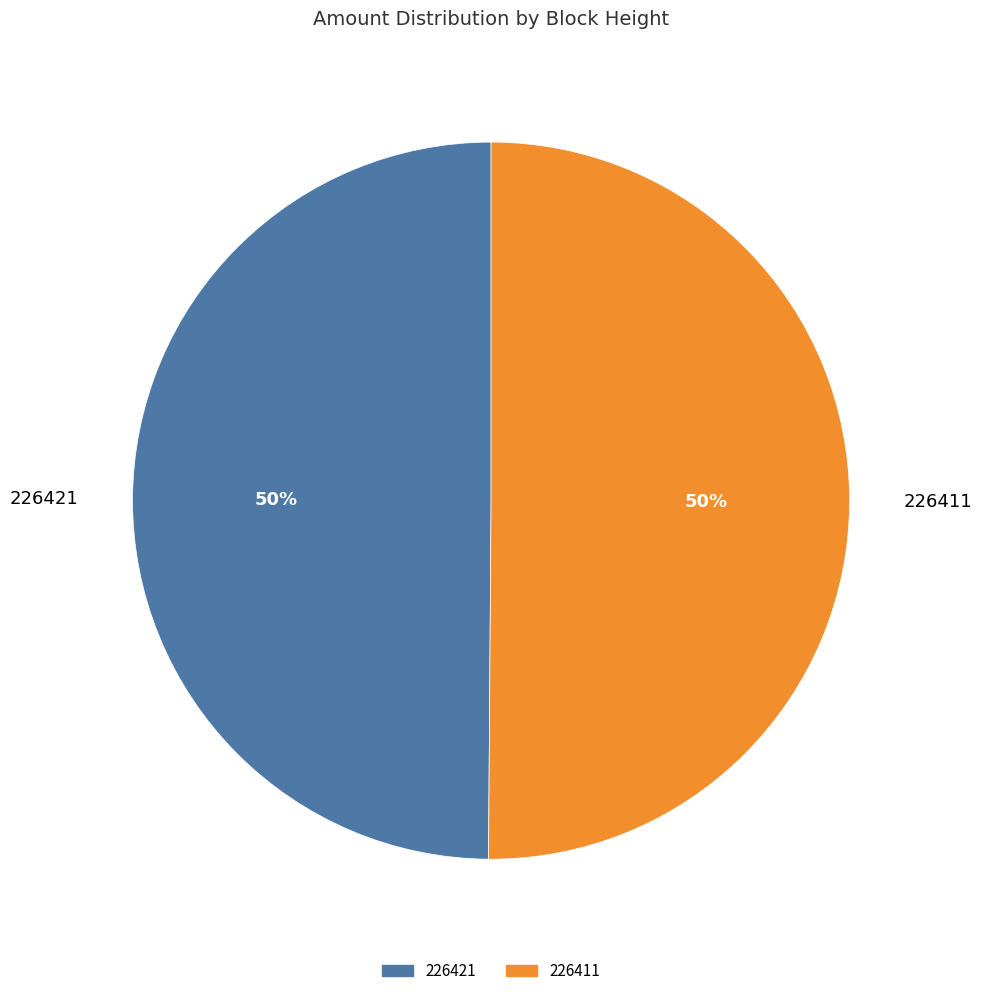

Is it true that 226411 is 50% of the pie?

True